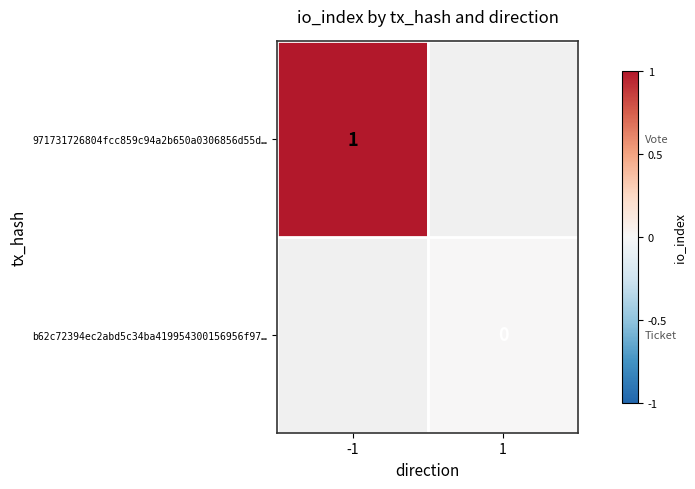

True or false: 971731726804fcc859c94a2b650a0306856d55d… has a value of 1 at -1.

True